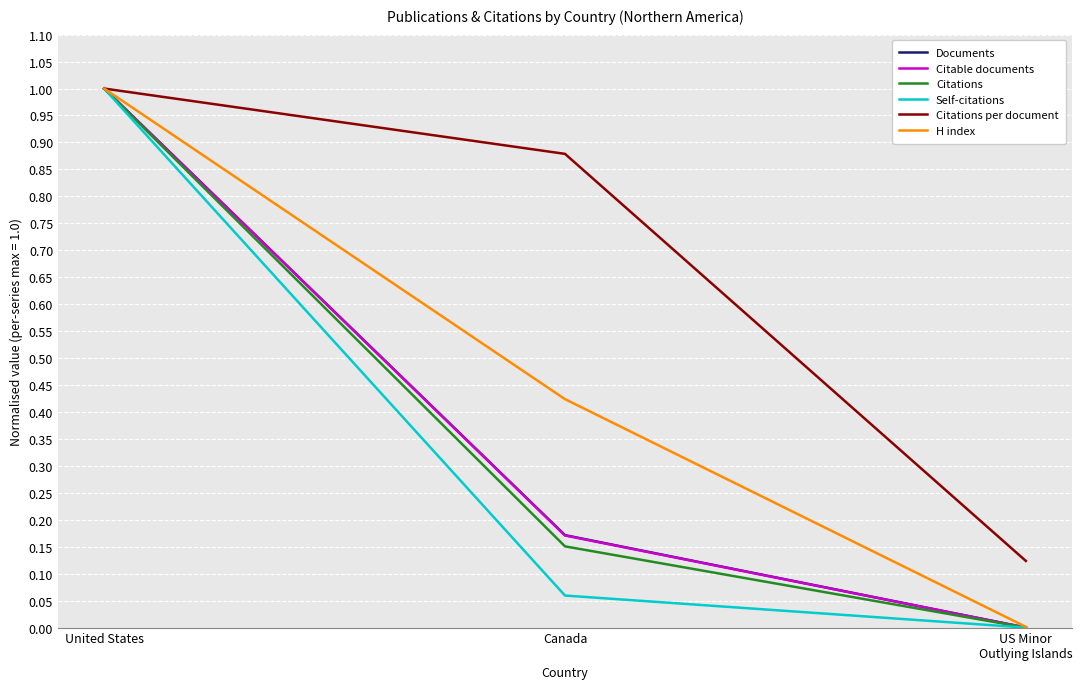

How many categories are shown in the chart?

3